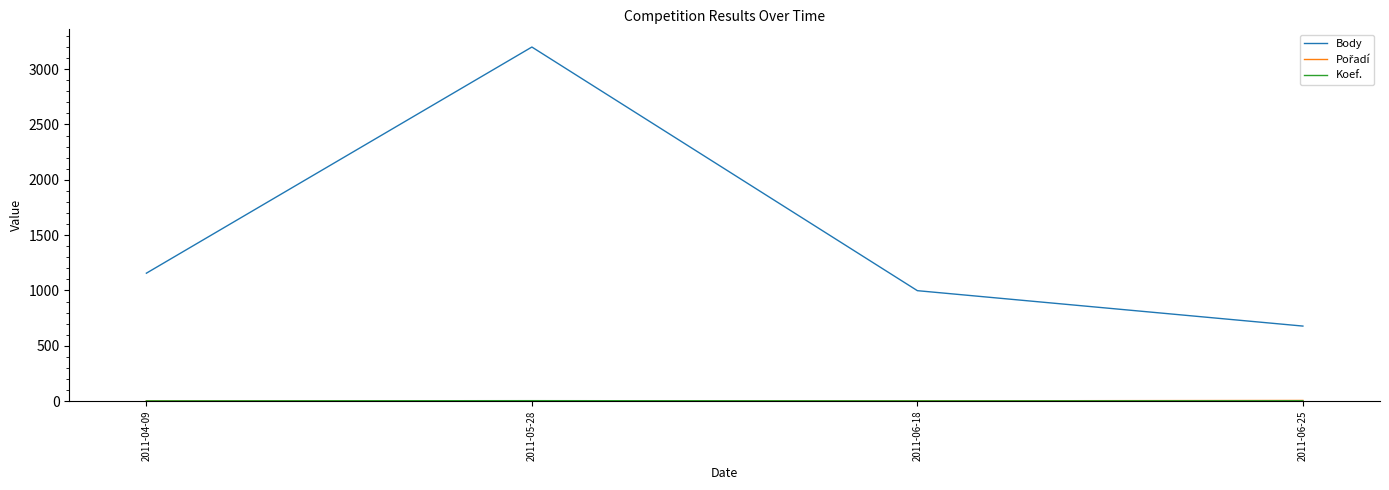

At which category does the chart reach its peak across all series?

2011-05-28